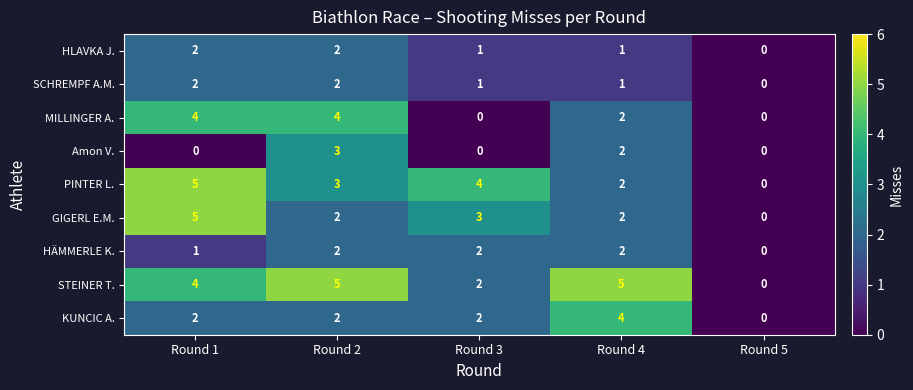

At which label does HLAVKA J. first exceed 1?

Round 1